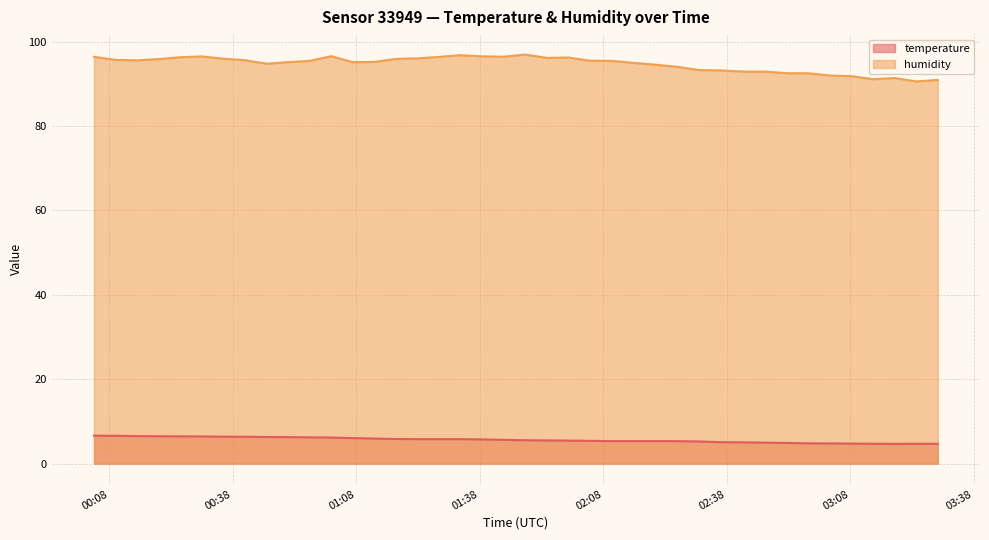

What is the highest value of the humidity series?

96.9